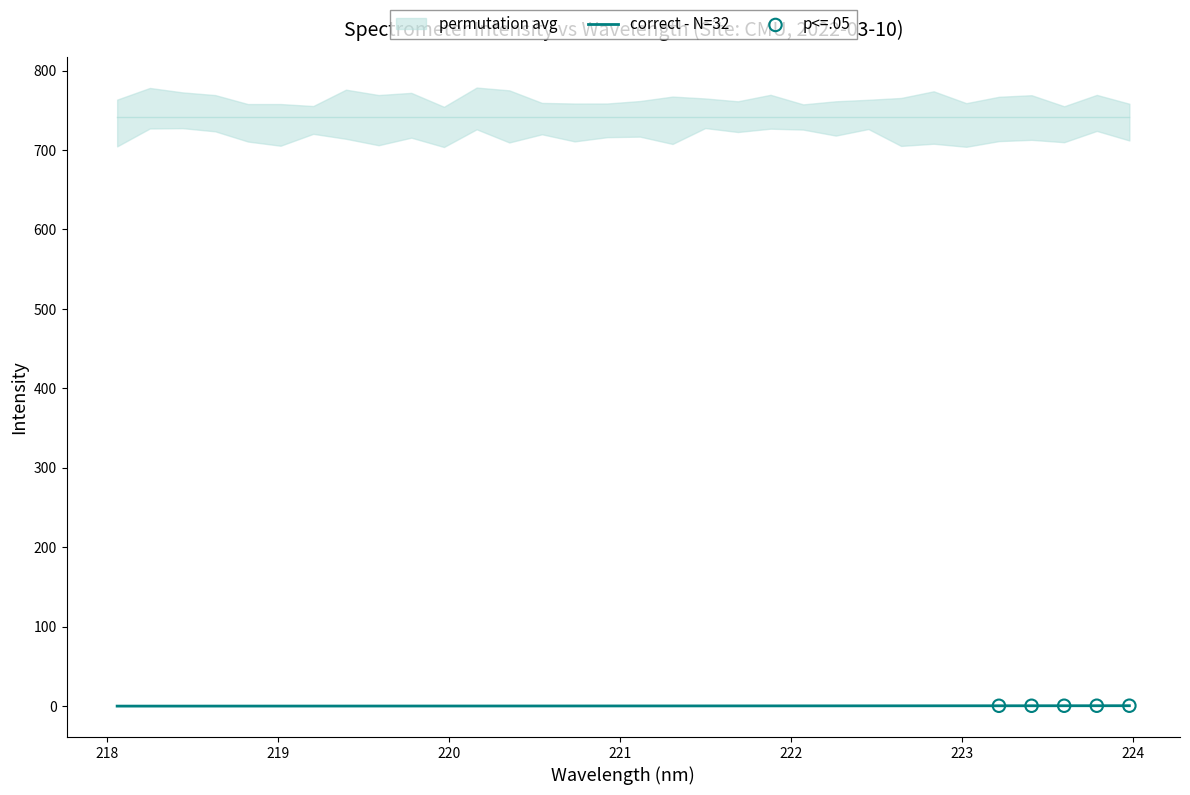

Between 220 and 222, which is larger?

222